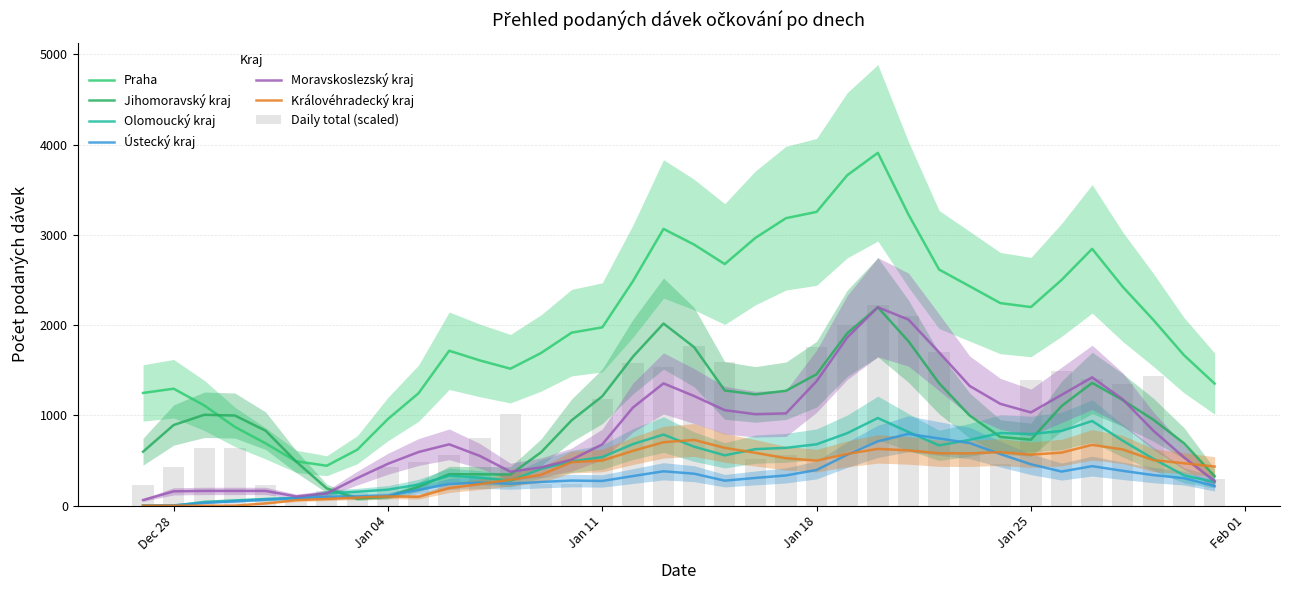

True or false: Ústecký kraj has a value of 206 at 9.

False